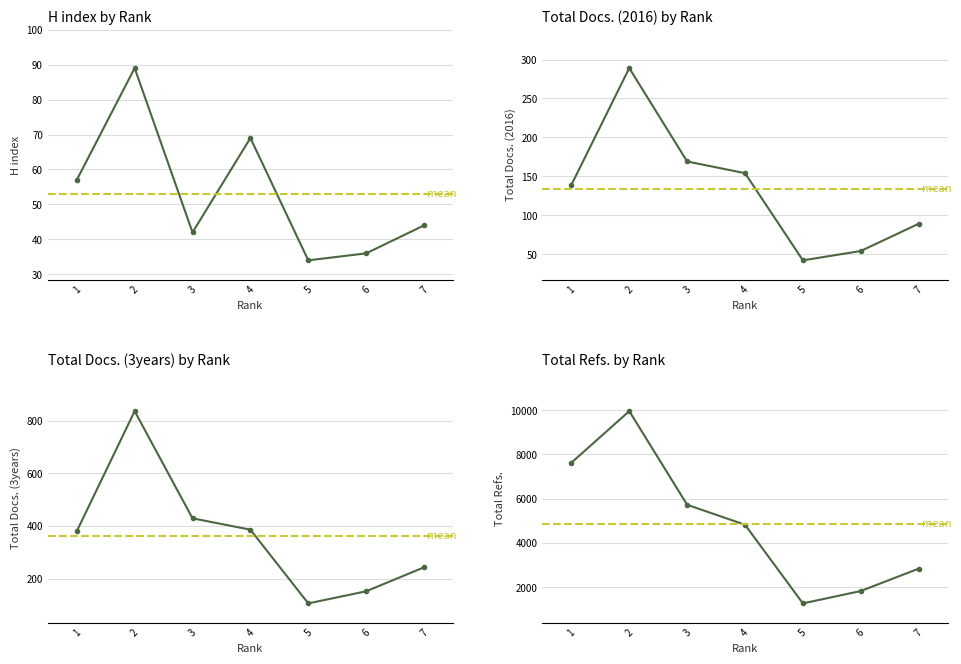

What is the difference between the Total Refs. values at 3 and 4?

901